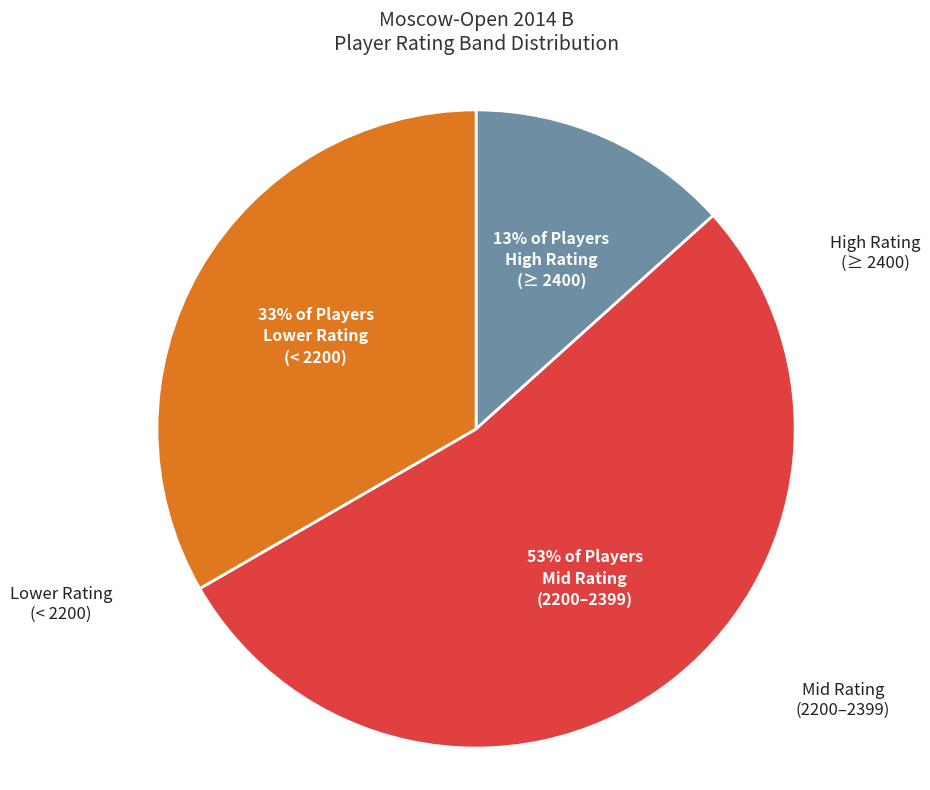

To the nearest percent, what is the average slice percentage?

33%